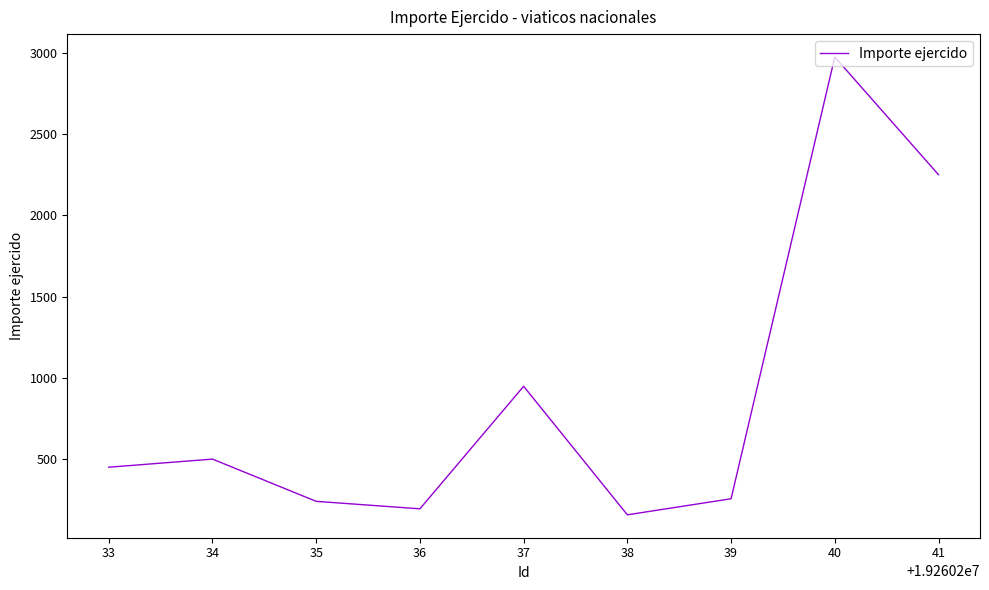

What is the change in value from 34 to 37?

+448.0